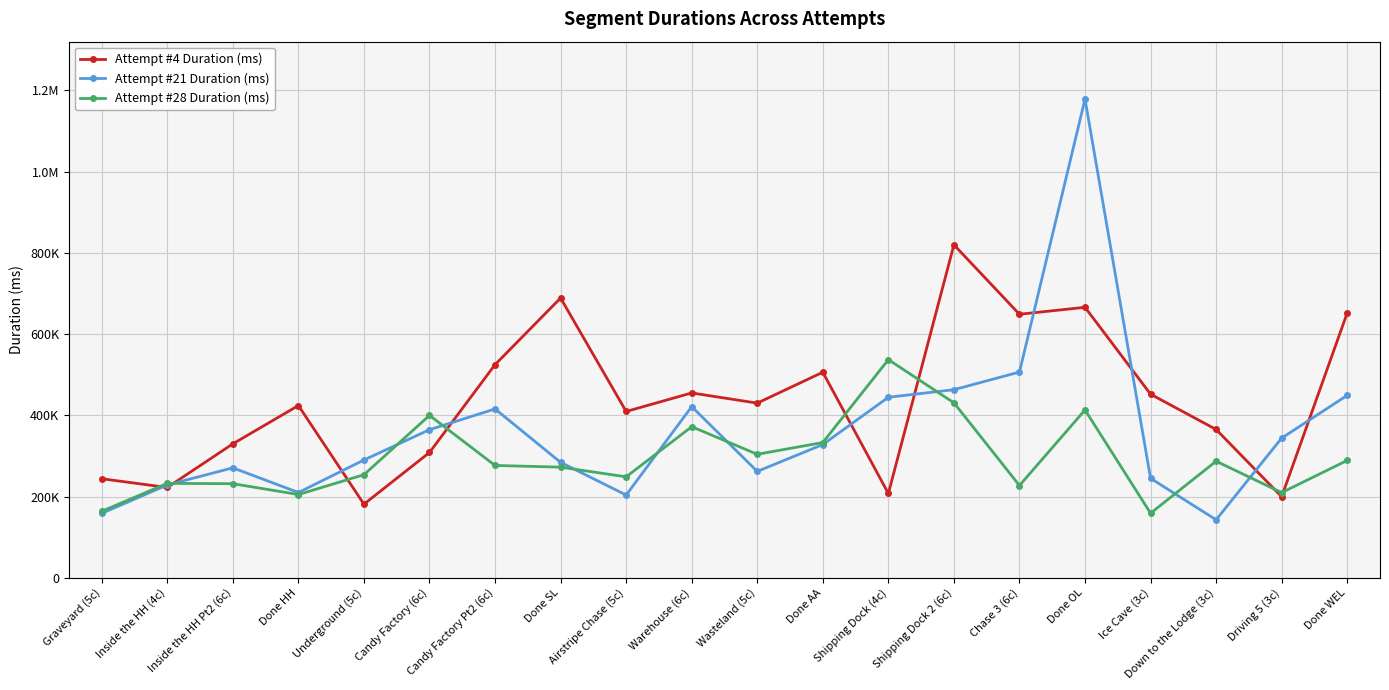

Between Done HH and Shipping Dock 2 (6c), which series saw the biggest shift?

Attempt #4 Duration (ms)